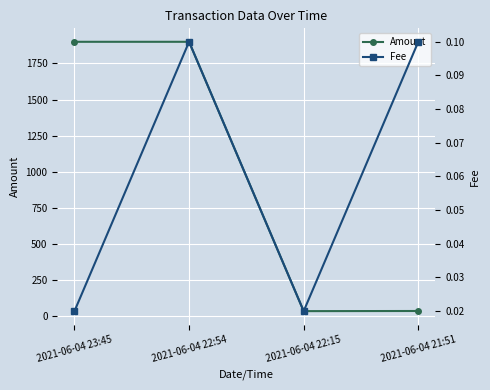

At which label is Amount closest to 967?

2021-06-04 21:51